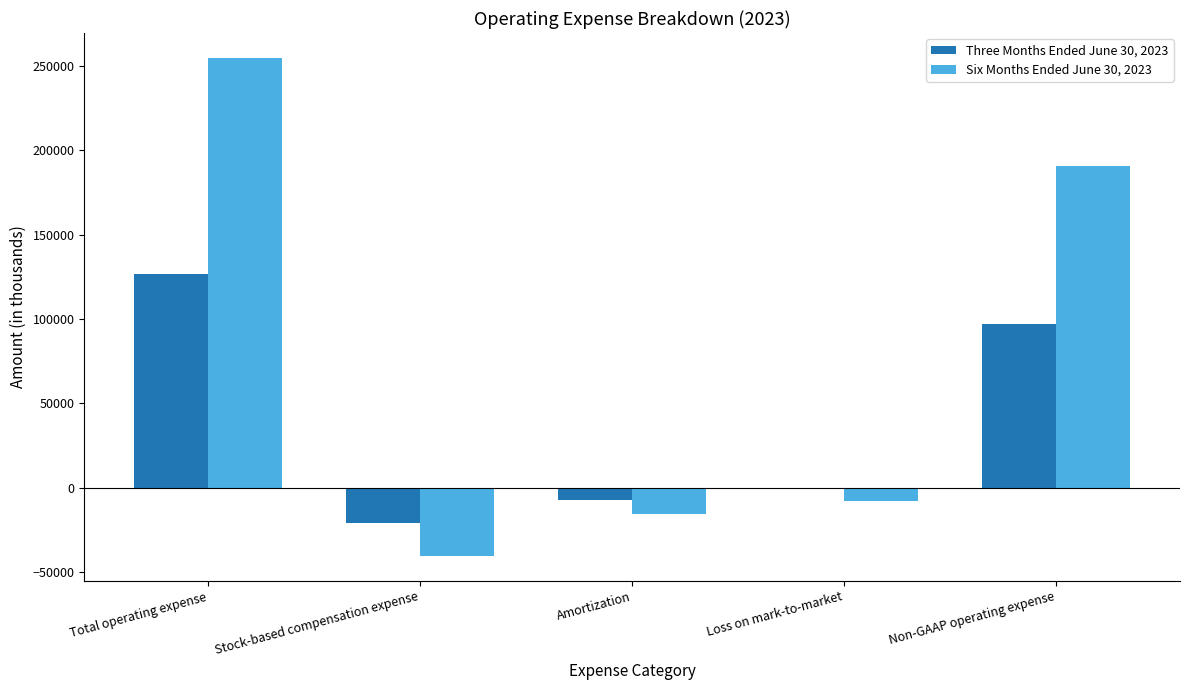

At which label does Three Months Ended June 30, 2023 reach its minimum?

Stock-based compensation expense